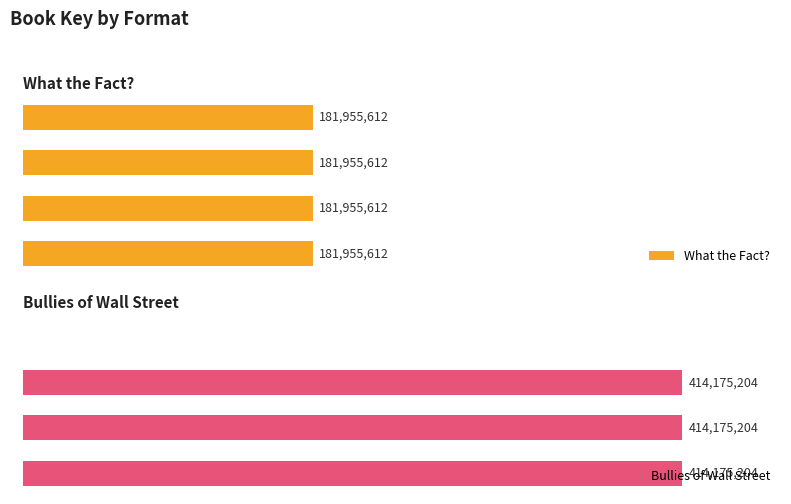

The value of Bullies of Wall Street at 1 is 414175204.0. True or false?

True